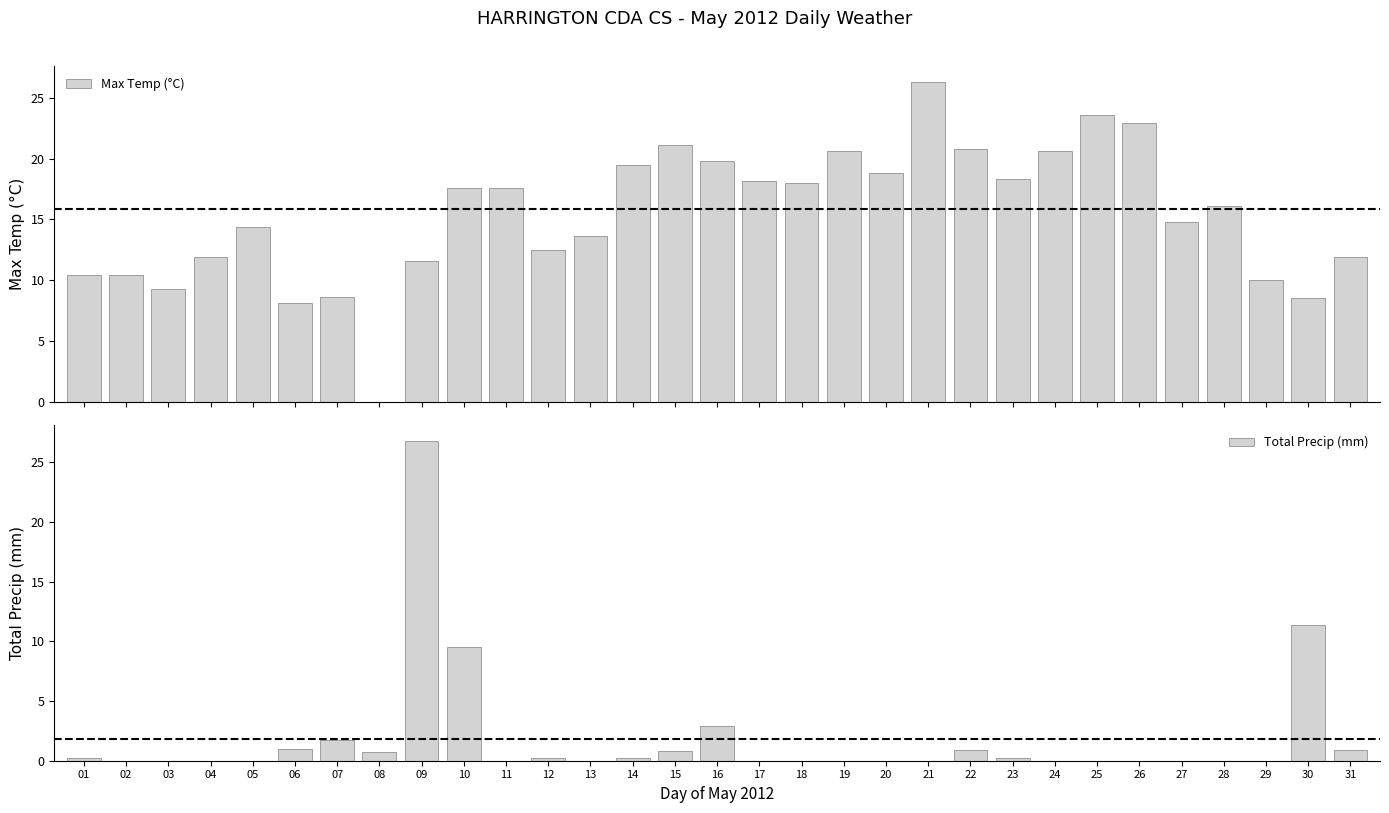

How many groups of bars are there?

31